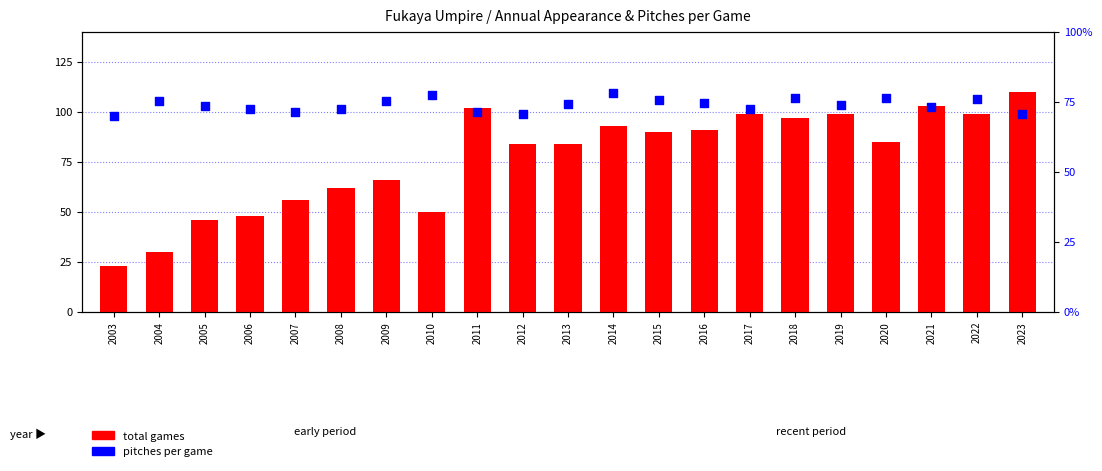

Which series reaches the minimum Y coordinate?

total games